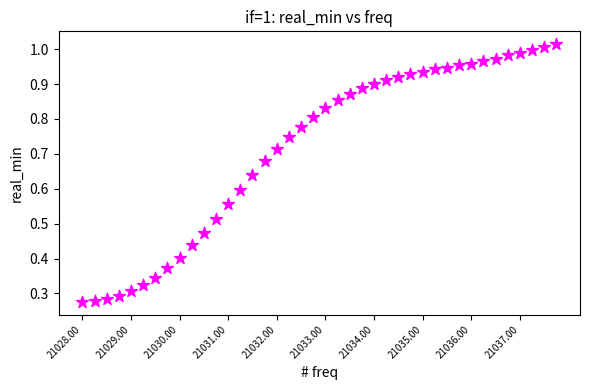

What is the range of X values (max minus min)?

9.8